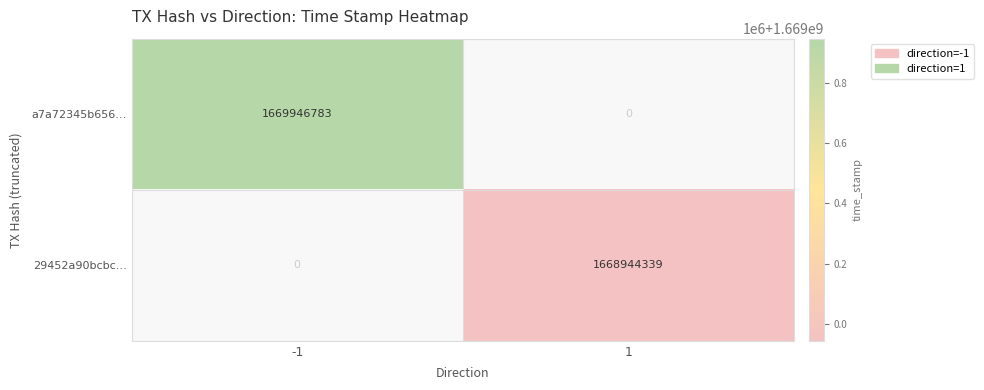

Reading right to left, list all the values displayed in this chart.

a7a72345b656…: 0	1669946783
29452a90bcbc…: 1668944339	0